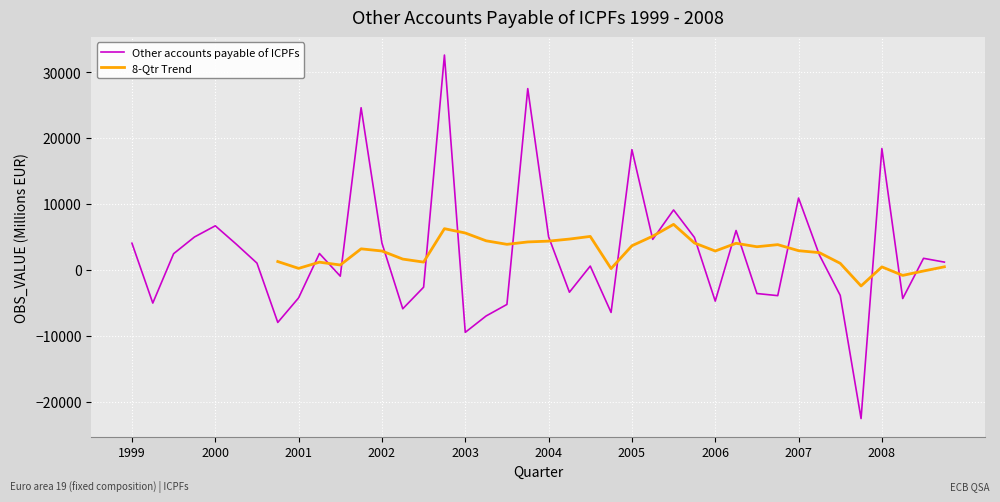

What is the maximum value for Other accounts payable of ICPFs?

32572.1